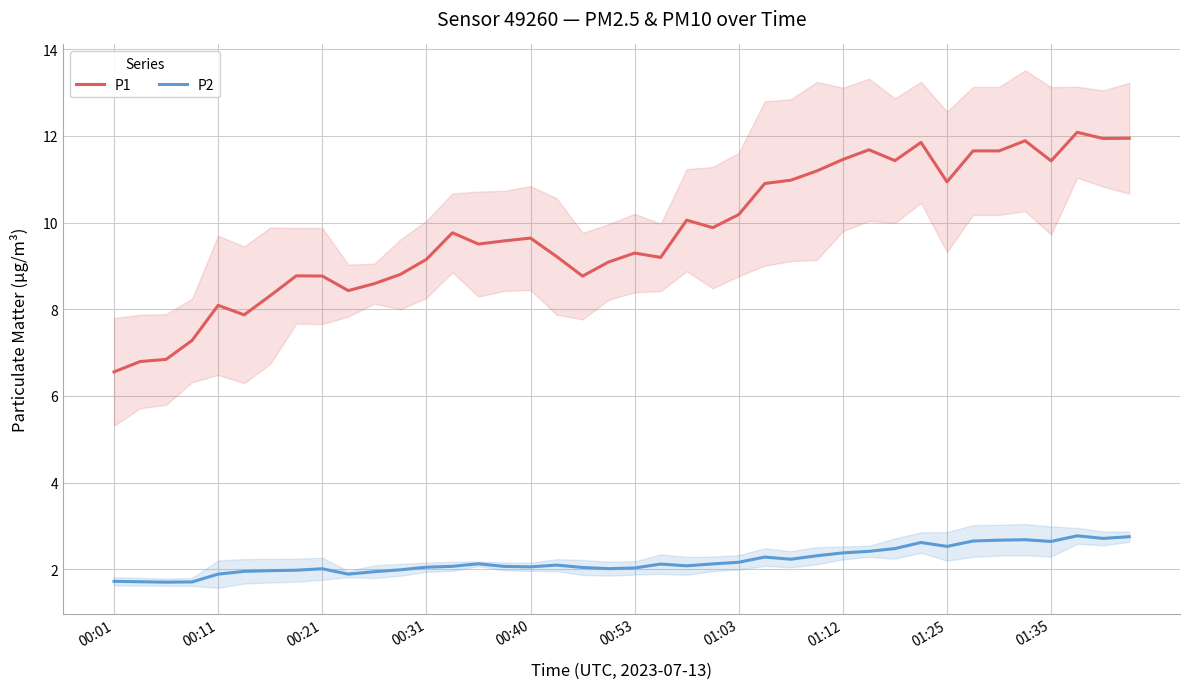

What is the highest value of the P2 series?

2.8